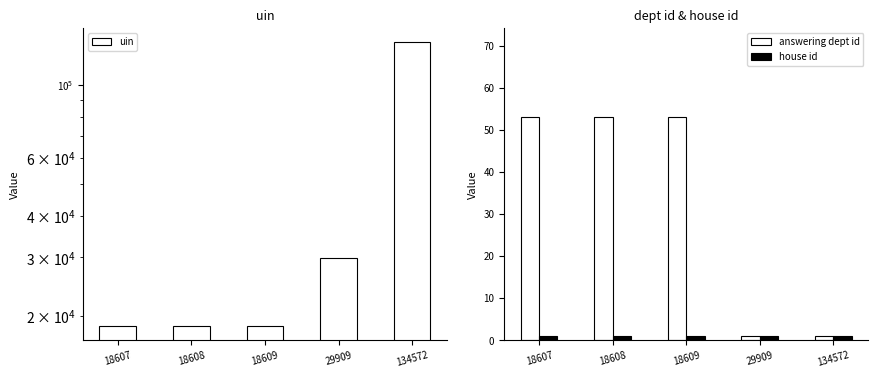

Count the number of data series in this chart.

3